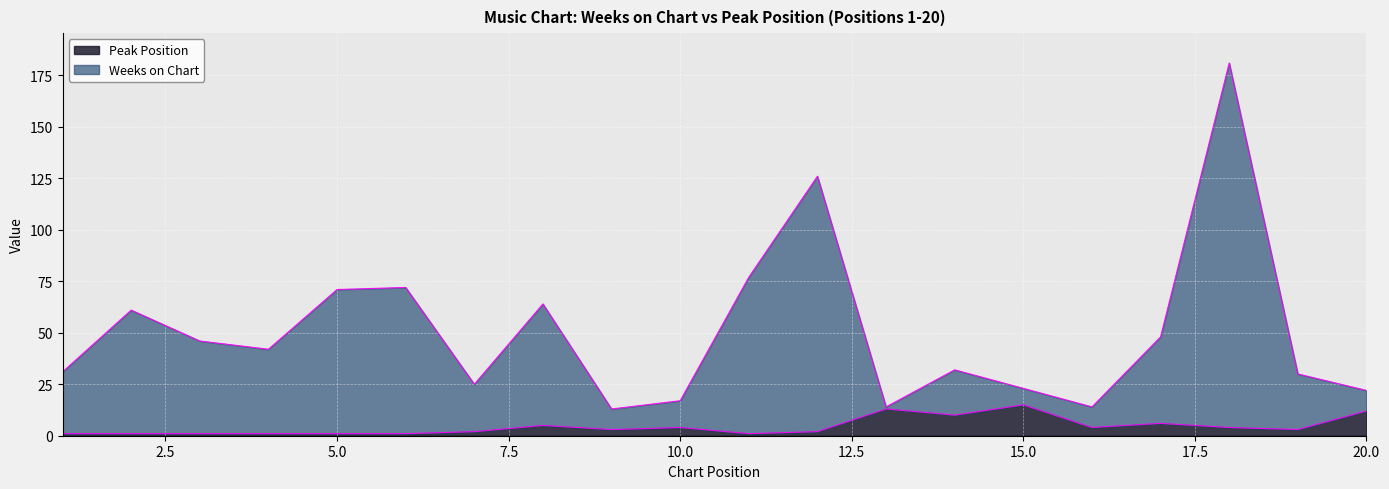

True or false: Weeks on Chart and Peak Position cross at least once.

False